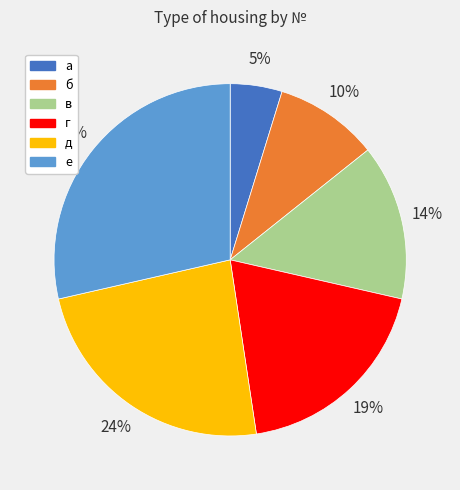

True or false: д accounts for 34% of the total.

False